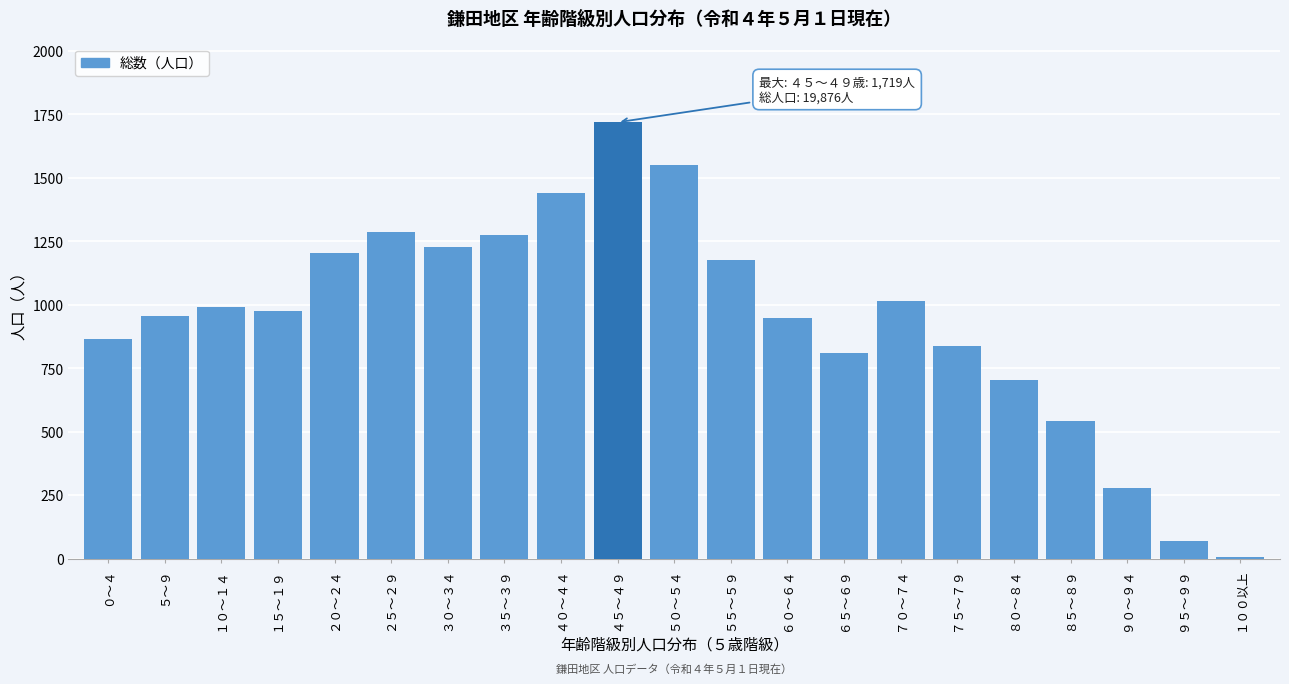

Reading left to right, extract all data points from this chart.

０～４=866	５～９=957	１０～１４=993	１５～１９=976	２０～２４=1203	２５～２９=1285	３０～３４=1227	３５～３９=1276	４０～４４=1439	４５～４９=1719	５０～５４=1550	５５～５９=1177	６０～６４=947	６５～６９=810	７０～７４=1015	７５～７９=836	８０～８４=702	８５～８９=541	９０～９４=279	９５～９９=71	１００以上=7